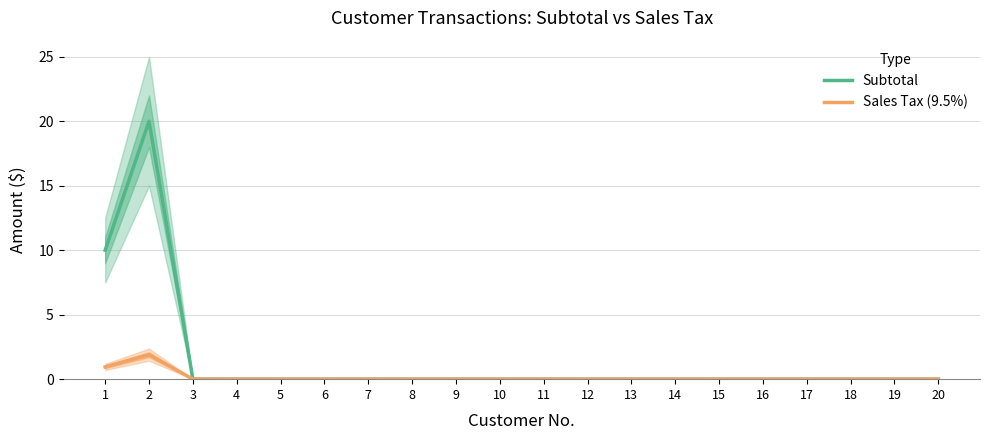

What is the sum of all Sales Tax (9.5%) values?

2.8